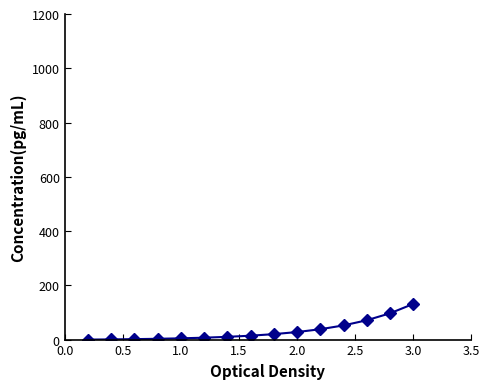

How many values are below 14?

7